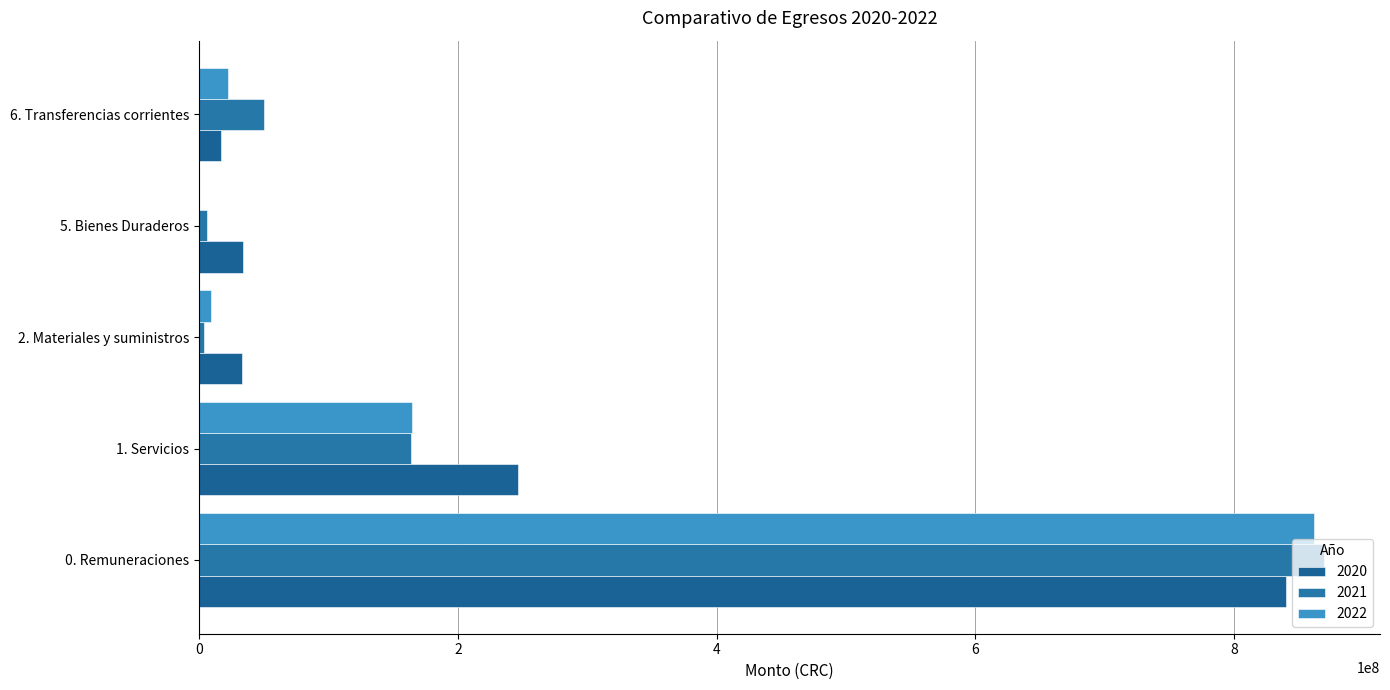

Reading left to right, list all the values displayed in this chart.

2020: 0. Remuneraciones=839899928.8	1. Servicios=246877240.1	2. Materiales y suministros=32902530.0	5. Bienes Duraderos=34194310.5	6. Transferencias corrientes=17109526.7
2021: 0. Remuneraciones=869343632.7	1. Servicios=163868430.4	2. Materiales y suministros=3662976.2	5. Bienes Duraderos=6224151.3	6. Transferencias corrientes=50105059.6
2022: 0. Remuneraciones=861865252.5	1. Servicios=164192902.3	2. Materiales y suministros=9063134.2	5. Bienes Duraderos=121900.0	6. Transferencias corrientes=22626261.6